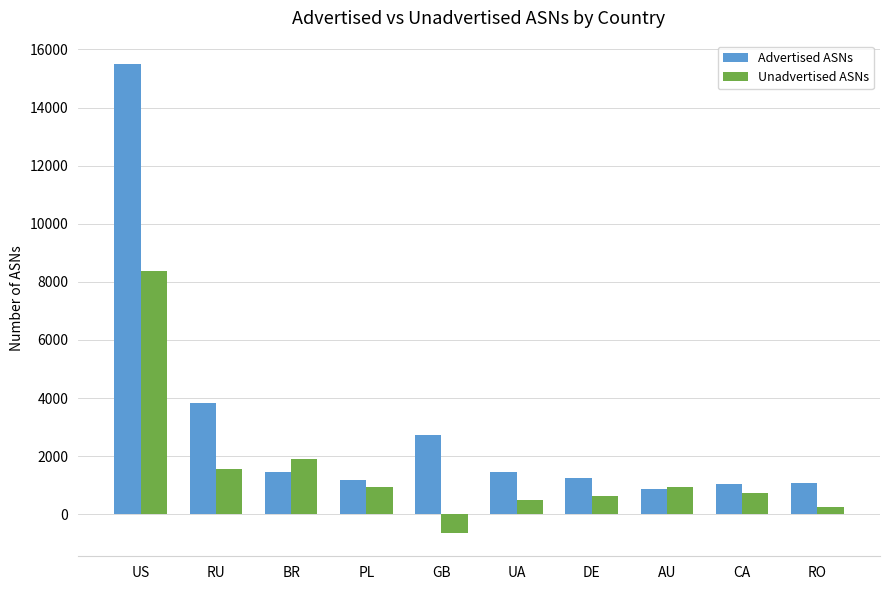

Rank the series by their maximum value, from lowest to highest.

Unadvertised ASNs, Advertised ASNs